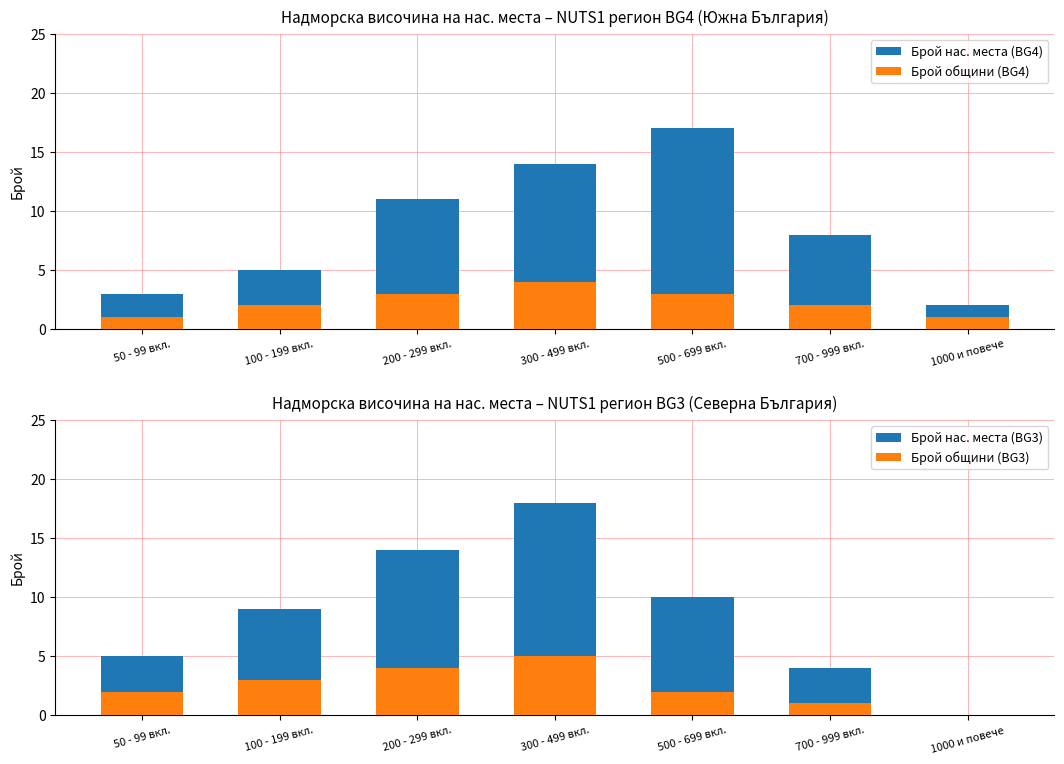

How many values in the Брой нас. места (BG4) series exceed 8?

3